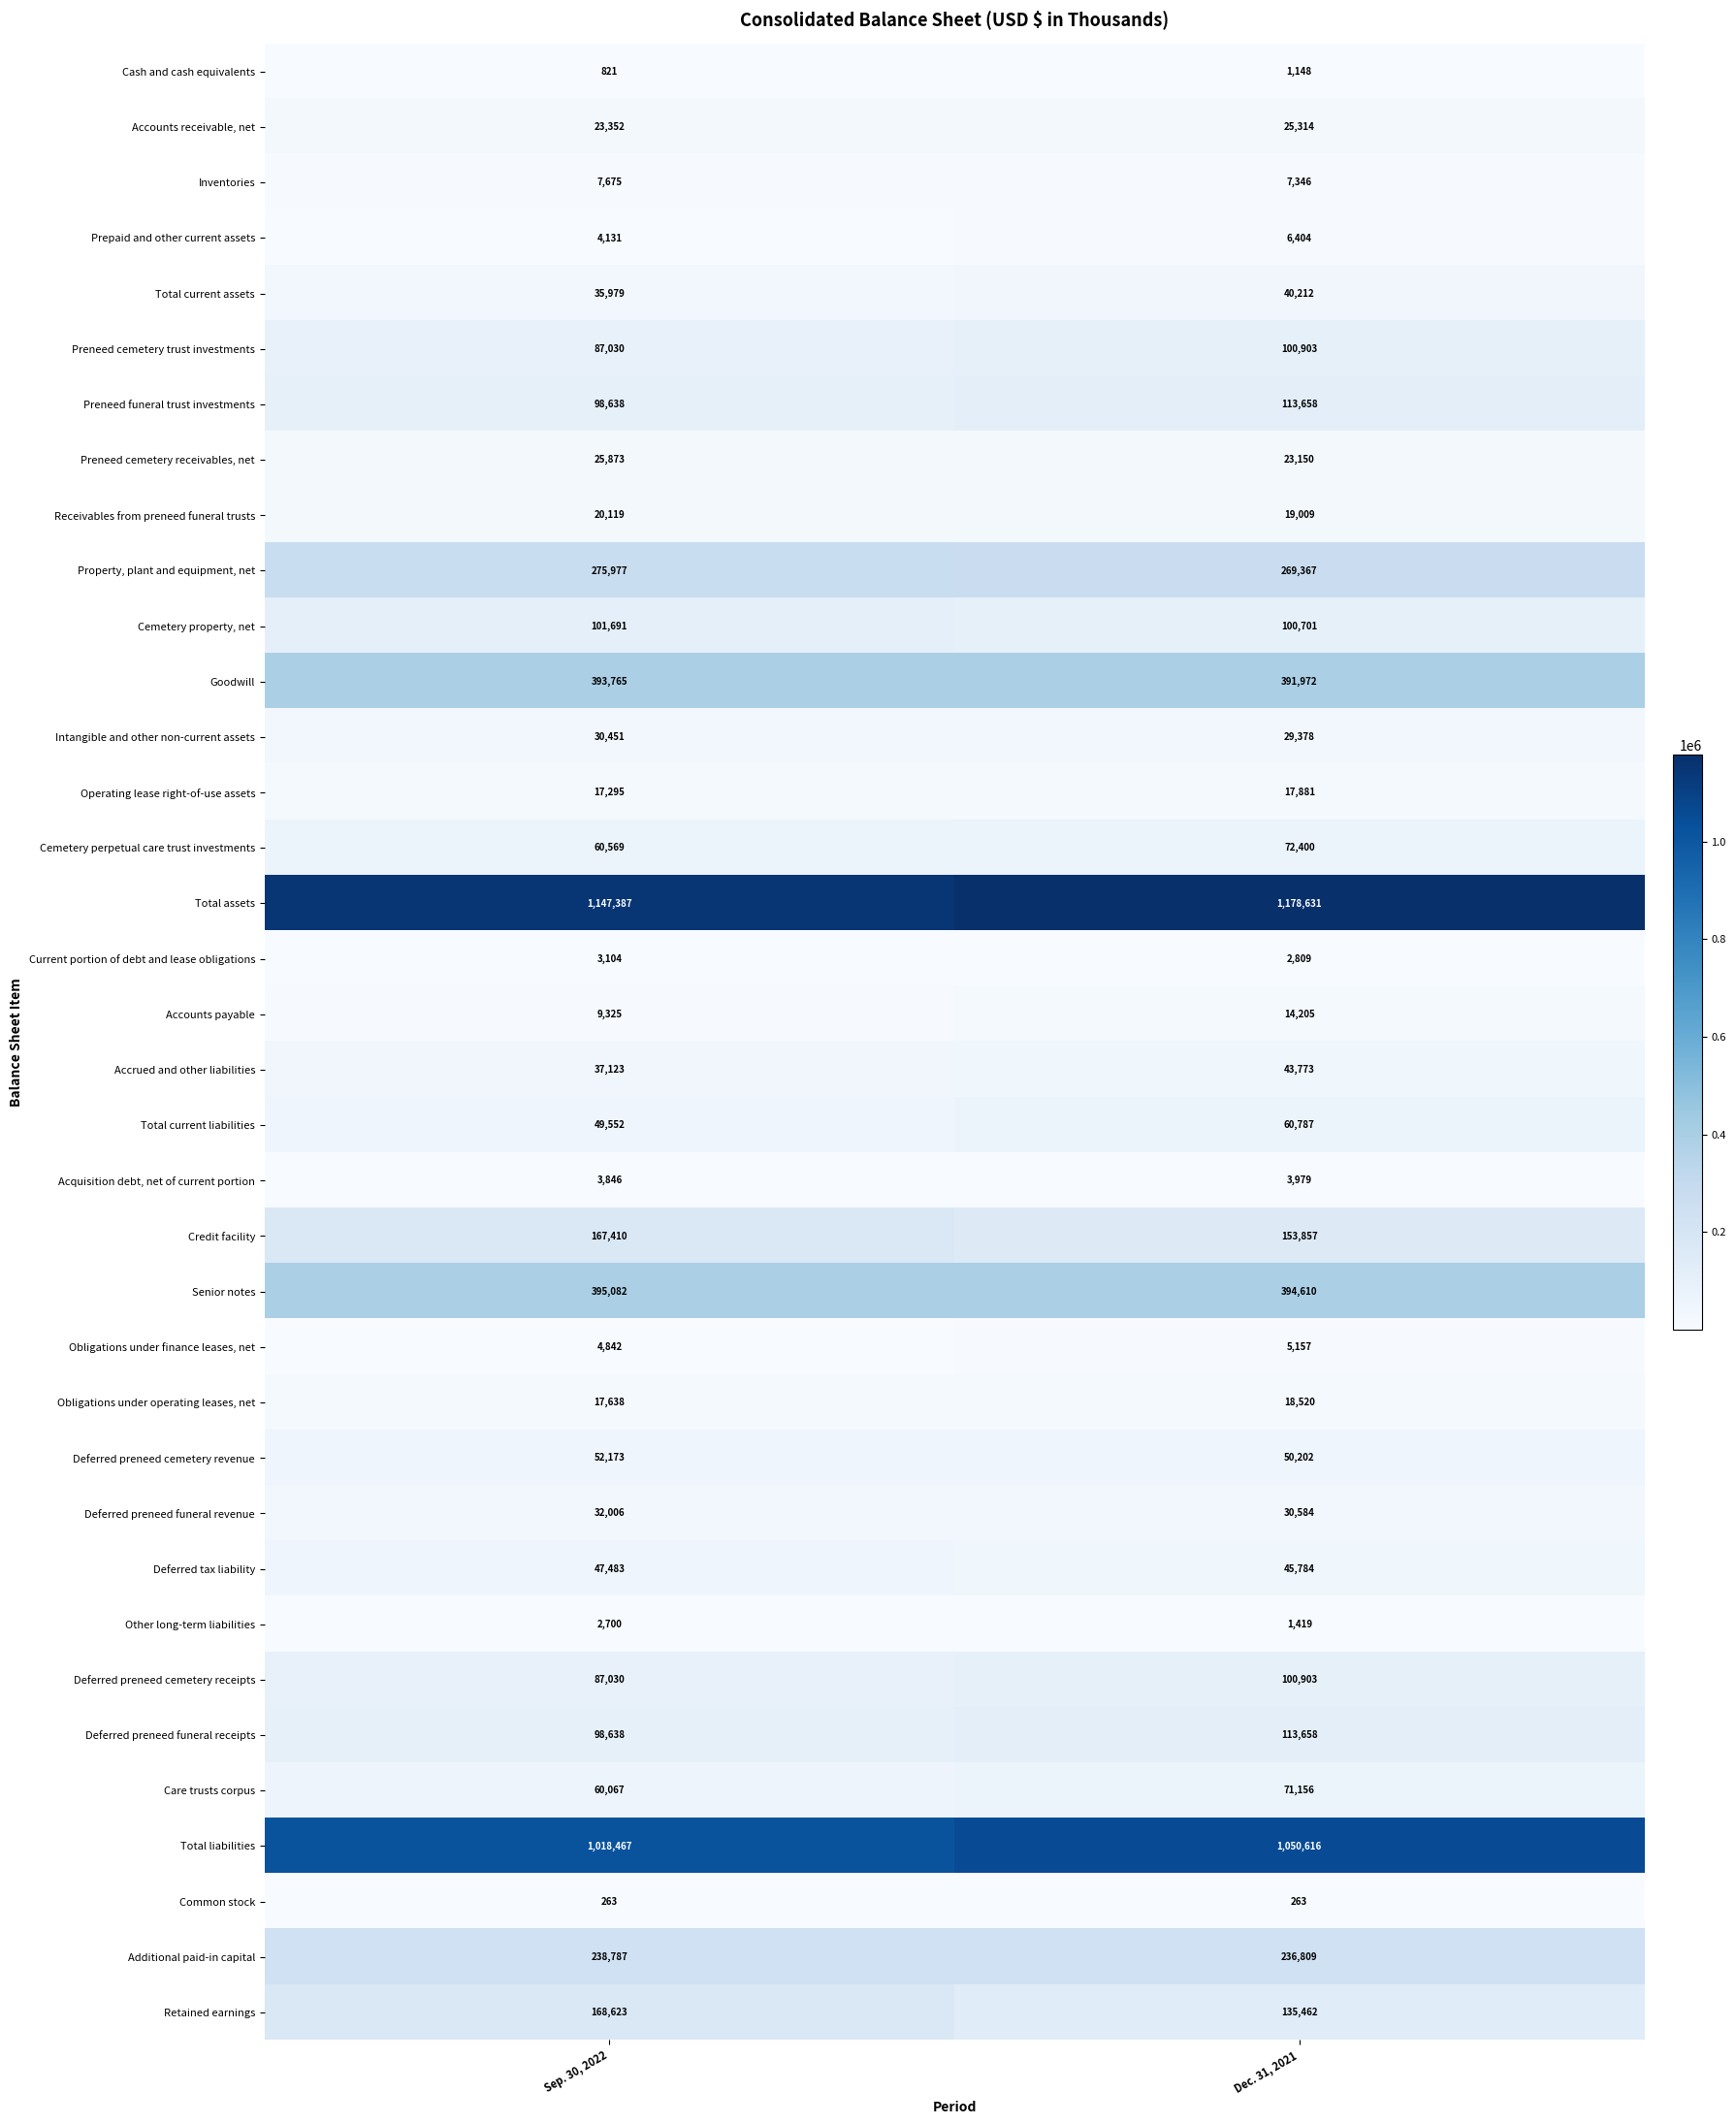

What is the difference between the highest and lowest values at Dec. 31, 2021?

1178368